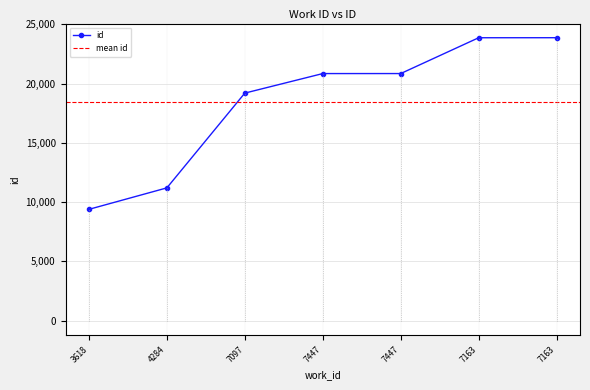

Where does the data first go above 20840?

7447